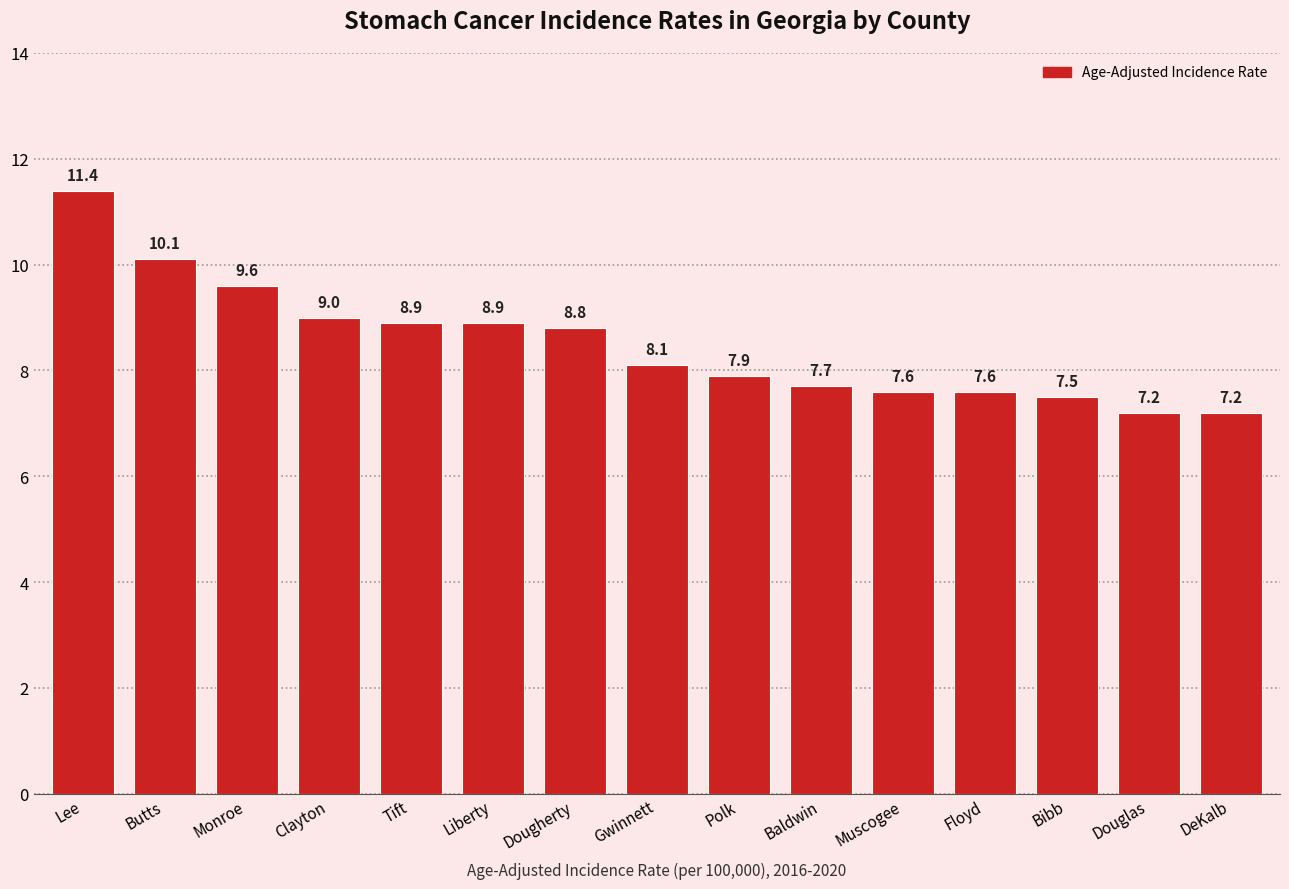

What is the ratio of the value at Tift to the value at Liberty?

1.0